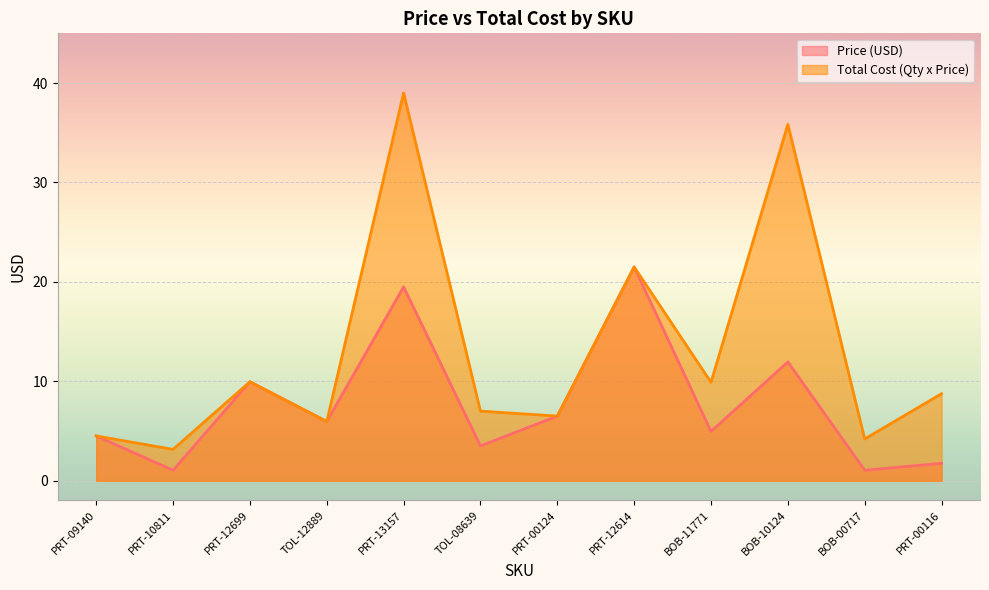

True or false: Price (USD) and Total Cost (Qty x Price) intersect in this chart.

False